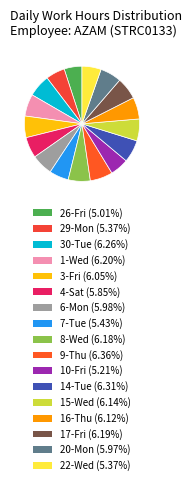

Which has a higher value, 15-Wed or 16-Thu?

15-Wed